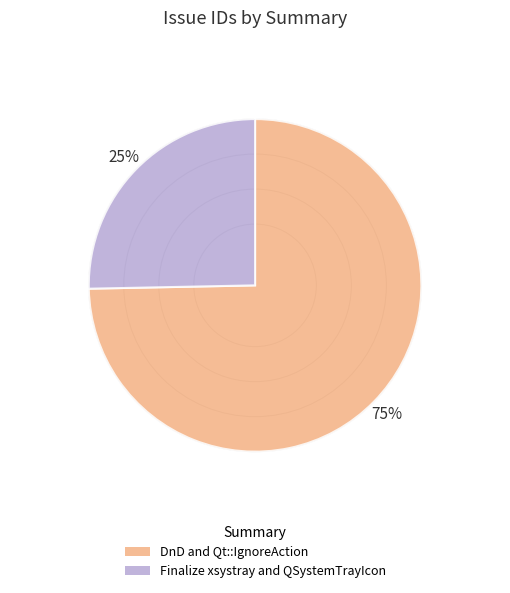

True or false: Finalize xsystray and QSystemTrayIcon accounts for 12% of the total.

False